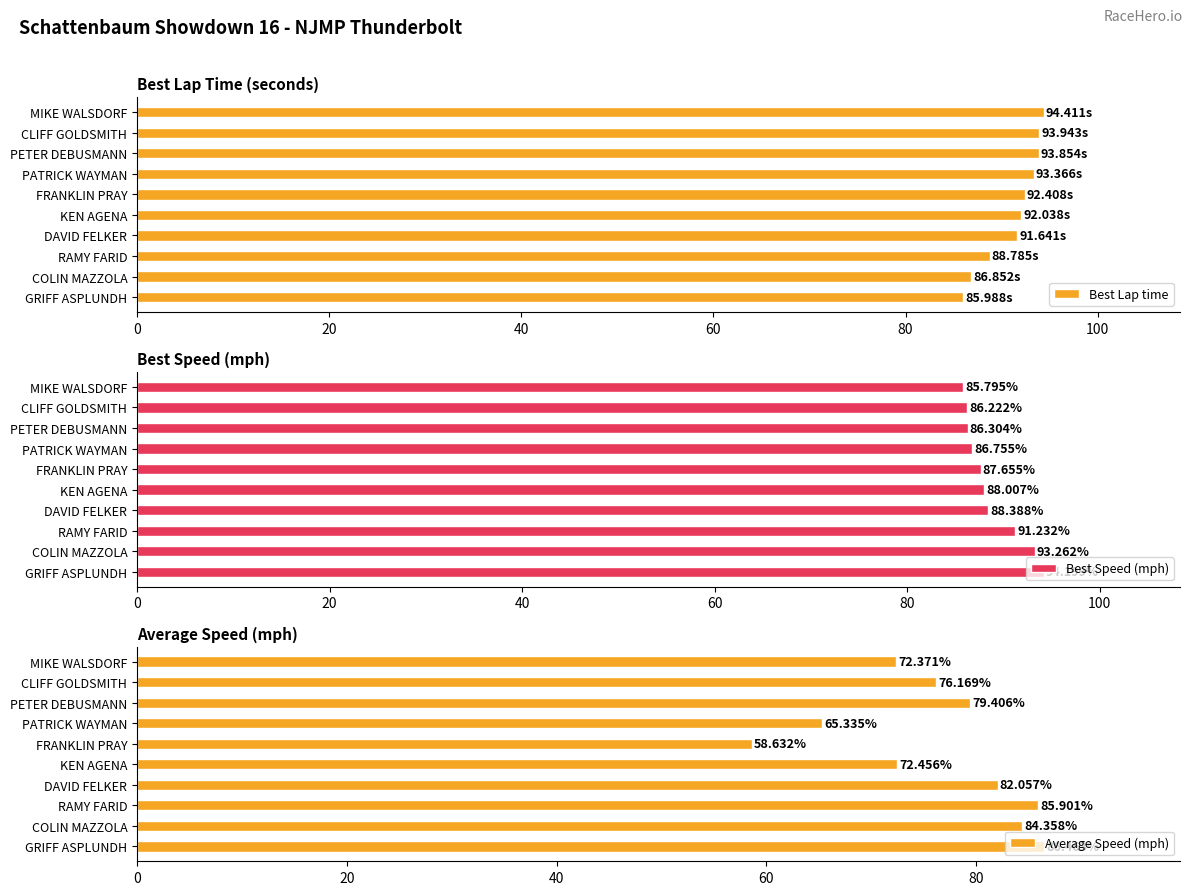

What is the difference between the maximum and minimum values in the Best Lap time series?

8.4